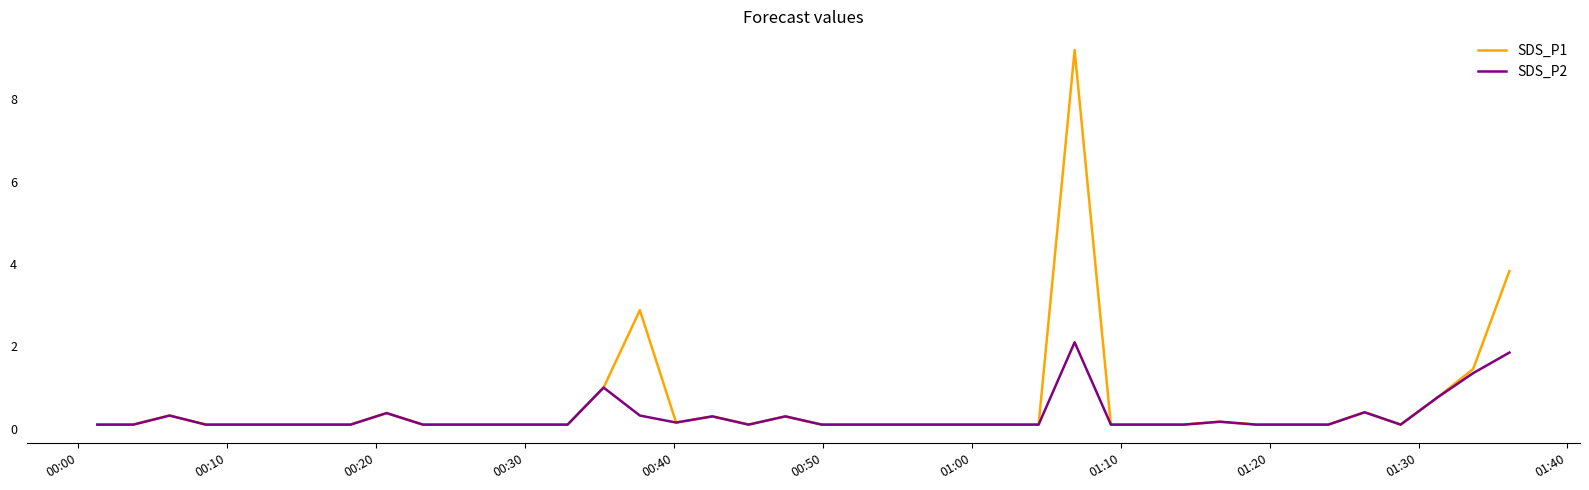

Which series has the largest range (max minus min)?

SDS_P1